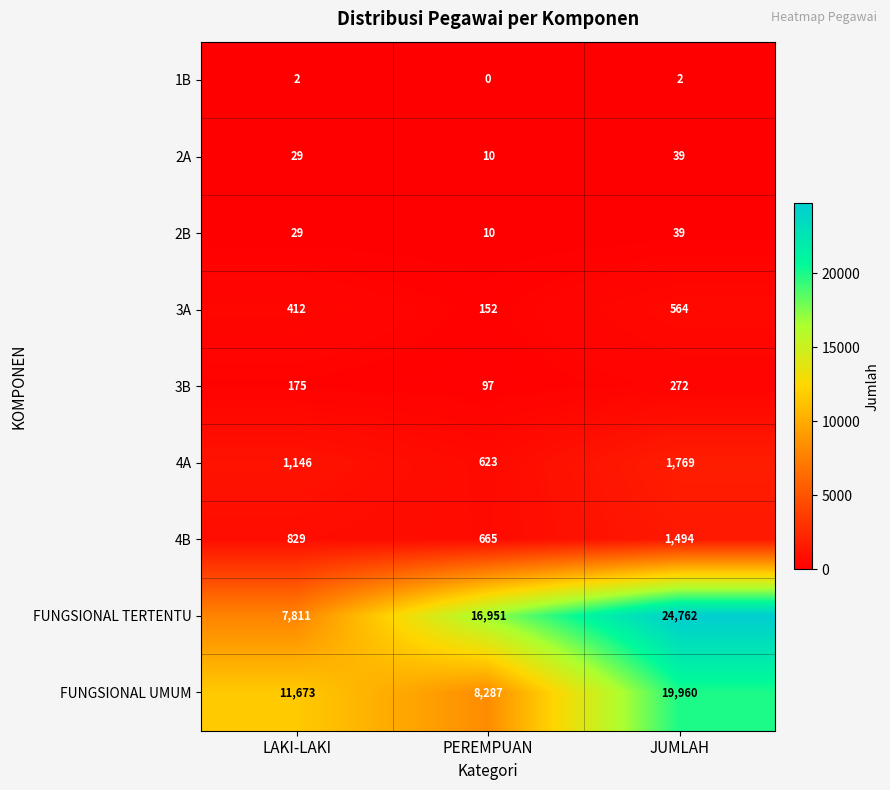

What is the minimum value for 2A?

10